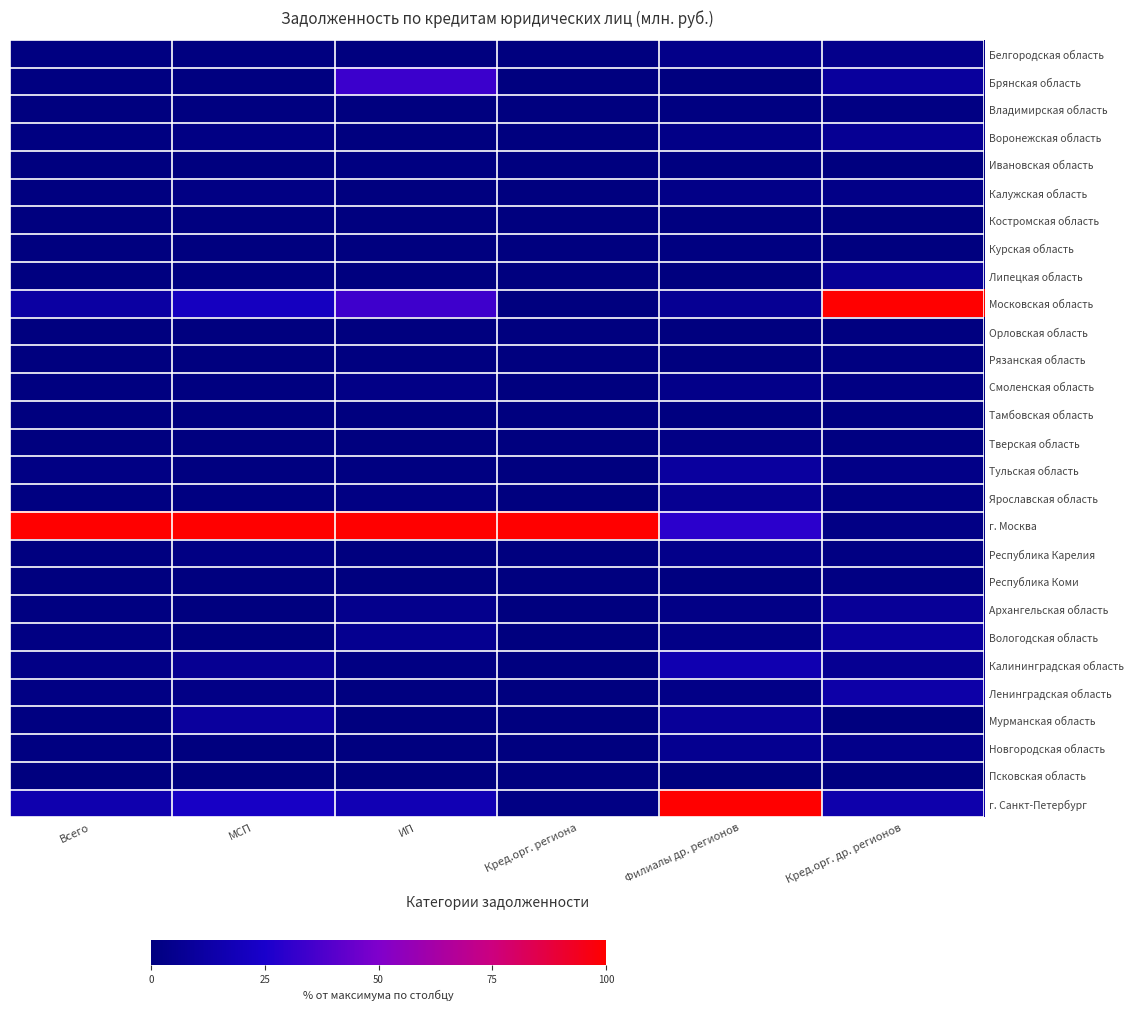

Reading right to left, what are all the values shown in this chart?

Белгородская область: Кред.орг. др. регионов=4.2	Филиалы др. регионов=3.4	Кред.орг. региона=0.0	ИП=0.1	МСП=0.6	Всего=0.9
Брянская область: Кред.орг. др. регионов=9.5	Филиалы др. регионов=0.2	Кред.орг. региона=0.0	ИП=33.2	МСП=0.7	Всего=1.0
Владимирская область: Кред.орг. др. регионов=1.5	Филиалы др. регионов=1.1	Кред.орг. региона=0.0	ИП=0.1	МСП=0.8	Всего=0.3
Воронежская область: Кред.орг. др. регионов=6.7	Филиалы др. регионов=2.8	Кред.орг. региона=0.0	ИП=0.2	МСП=1.9	Всего=1.0
Ивановская область: Кред.орг. др. регионов=0.3	Филиалы др. регионов=0.6	Кред.орг. региона=0.0	ИП=0.8	МСП=0.2	Всего=0.1
Калужская область: Кред.орг. др. регионов=2.9	Филиалы др. регионов=2.9	Кред.орг. региона=0.0	ИП=0.1	МСП=1.9	Всего=0.7
Костромская область: Кред.орг. др. регионов=0.1	Филиалы др. регионов=0.4	Кред.орг. региона=0.1	ИП=0.0	МСП=0.4	Всего=0.1
Курская область: Кред.орг. др. регионов=0.2	Филиалы др. регионов=1.1	Кред.орг. региона=0.0	ИП=0.0	МСП=0.3	Всего=0.2
Липецкая область: Кред.орг. др. регионов=7.1	Филиалы др. регионов=0.0	Кред.орг. региона=0.0	ИП=0.0	МСП=0.8	Всего=0.8
Московская область: Кред.орг. др. регионов=100.0	Филиалы др. регионов=6.9	Кред.орг. региона=0.0	ИП=34.2	МСП=21.3	Всего=11.4
Орловская область: Кред.орг. др. регионов=0.7	Филиалы др. регионов=0.1	Кред.орг. региона=0.0	ИП=0.0	МСП=0.2	Всего=0.1
Рязанская область: Кред.орг. др. регионов=0.9	Филиалы др. регионов=0.2	Кред.орг. региона=0.0	ИП=0.7	МСП=0.4	Всего=0.1
Смоленская область: Кред.орг. др. регионов=1.2	Филиалы др. регионов=3.3	Кред.орг. региона=0.0	ИП=2.5	МСП=0.4	Всего=0.5
Тамбовская область: Кред.орг. др. регионов=0.7	Филиалы др. регионов=0.7	Кред.орг. региона=0.0	ИП=0.0	МСП=0.0	Всего=0.2
Тверская область: Кред.орг. др. регионов=1.0	Филиалы др. регионов=2.3	Кред.орг. региона=0.0	ИП=0.0	МСП=0.2	Всего=0.4
Тульская область: Кред.орг. др. регионов=3.1	Филиалы др. регионов=10.4	Кред.орг. региона=0.0	ИП=0.9	МСП=0.6	Всего=1.6
Ярославская область: Кред.орг. др. регионов=1.8	Филиалы др. регионов=6.1	Кред.орг. региона=0.0	ИП=1.4	МСП=0.9	Всего=0.9
г. Москва: Кред.орг. др. регионов=2.3	Филиалы др. регионов=29.4	Кред.орг. региона=100.0	ИП=100.0	МСП=100.0	Всего=100.0
Республика Карелия: Кред.орг. др. регионов=1.5	Филиалы др. регионов=3.9	Кред.орг. региона=0.0	ИП=0.0	МСП=1.8	Всего=0.6
Республика Коми: Кред.орг. др. регионов=1.4	Филиалы др. регионов=0.8	Кред.орг. региона=0.0	ИП=0.0	МСП=0.1	Всего=0.2
Архангельская область: Кред.орг. др. регионов=7.9	Филиалы др. регионов=2.4	Кред.орг. региона=0.0	ИП=4.6	МСП=0.2	Всего=1.1
Вологодская область: Кред.орг. др. регионов=10.2	Филиалы др. регионов=3.0	Кред.орг. региона=0.0	ИП=5.5	МСП=0.8	Всего=1.4
Калининградская область: Кред.орг. др. регионов=6.6	Филиалы др. регионов=16.4	Кред.орг. региона=0.1	ИП=1.6	МСП=6.6	Всего=2.7
Ленинградская область: Кред.орг. др. регионов=13.0	Филиалы др. регионов=2.9	Кред.орг. региона=0.0	ИП=0.6	МСП=2.7	Всего=1.7
Мурманская область: Кред.орг. др. регионов=0.4	Филиалы др. регионов=8.3	Кред.орг. региона=0.0	ИП=0.0	МСП=9.9	Всего=1.0
Новгородская область: Кред.орг. др. регионов=3.6	Филиалы др. регионов=5.8	Кред.орг. региона=0.0	ИП=0.0	МСП=0.2	Всего=1.1
Псковская область: Кред.орг. др. регионов=0.5	Филиалы др. регионов=0.0	Кред.орг. региона=0.0	ИП=0.2	МСП=0.1	Всего=0.1
г. Санкт-Петербург: Кред.орг. др. регионов=14.7	Филиалы др. регионов=100.0	Кред.орг. региона=1.9	ИП=17.2	МСП=23.0	Всего=15.2